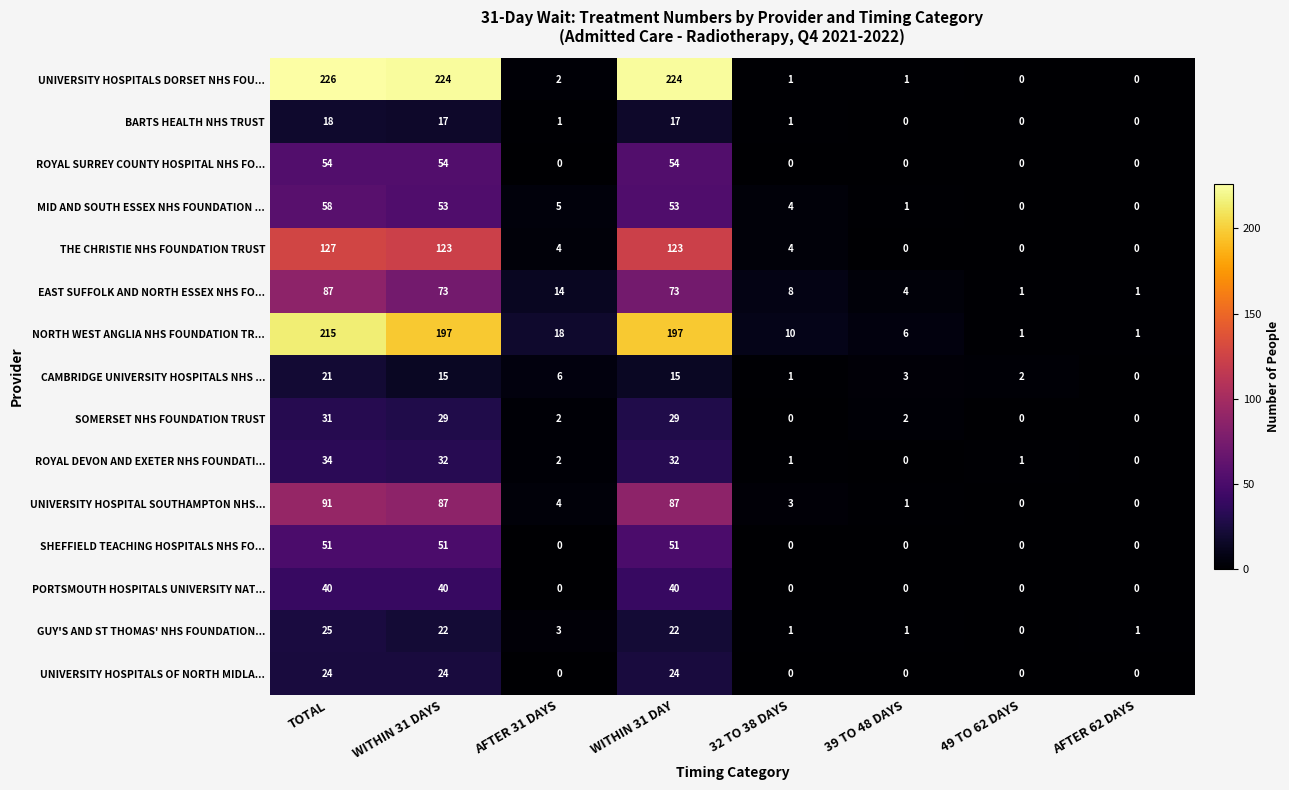

How many distinct data groups are displayed?

15